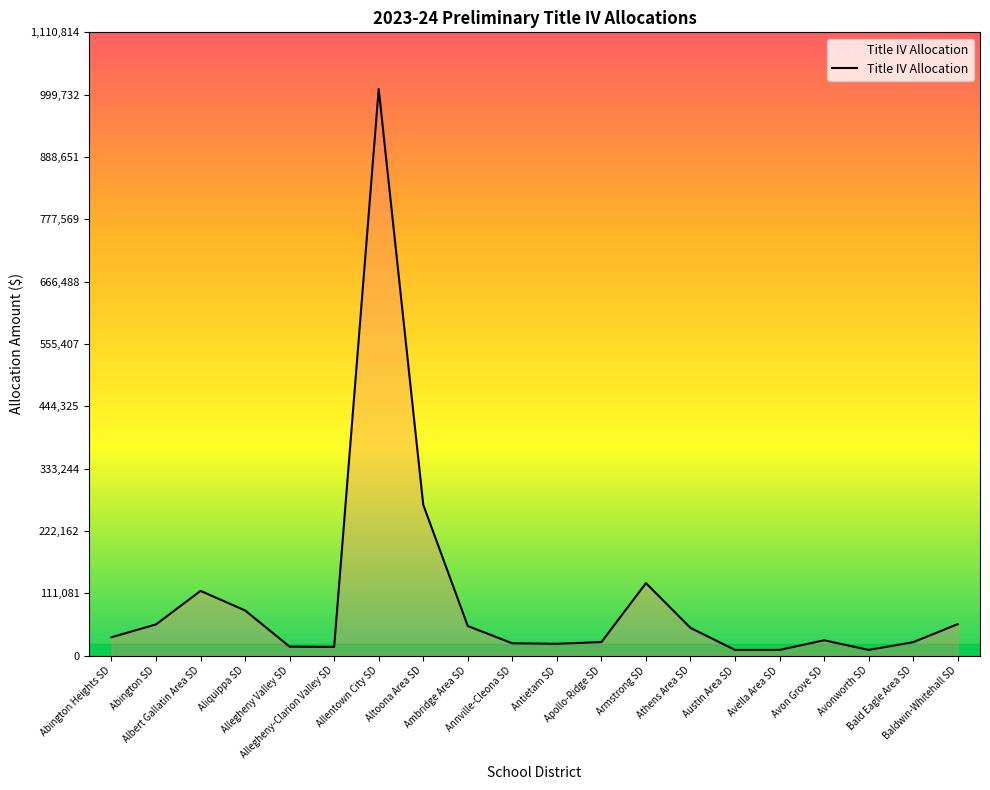

What is the greatest value displayed?

1009831